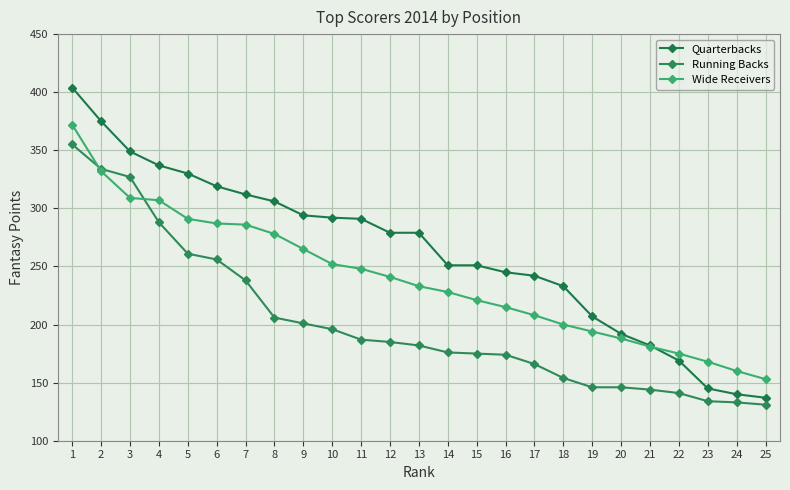

Reading left to right, what are all the values shown in this chart?

Quarterbacks: 404	375	349	337	330	319	312	306	294	292	291	279	279	251	251	245	242	233	207	192	182	169	145	140	137
Running Backs: 355	334	327	288	261	256	238	206	201	196	187	185	182	176	175	174	166	154	146	146	144	141	134	133	131
Wide Receivers: 372	332	309	307	291	287	286	278	265	252	248	241	233	228	221	215	208	200	194	188	181	175	168	160	153